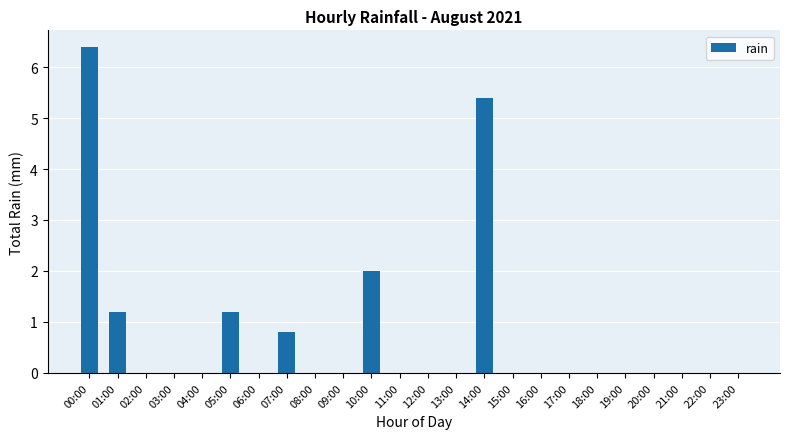

Count the number of data series in this chart.

1